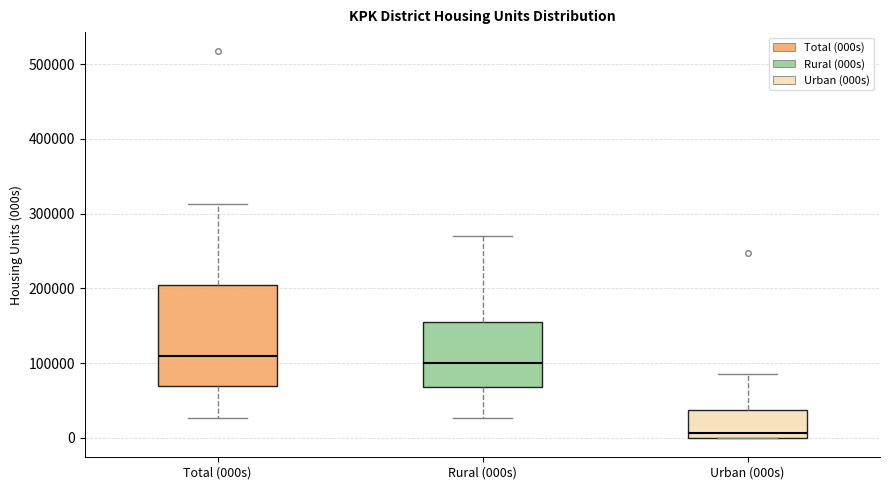

Reading left to right, transcribe this box plot: for each box, give where its median line is, the range the box spans, and where its two whiskers end, as read against the y-axis. The values are not printed on the chart, so give them approximately, as read against the axis.

Total (000s): median 110000, box 70000 to 200000, whiskers 30000 to 310000
Rural (000s): median 100000, box 70000 to 150000, whiskers 30000 to 270000
Urban (000s): median 10000, box 0 to 40000, whiskers 0 to 90000